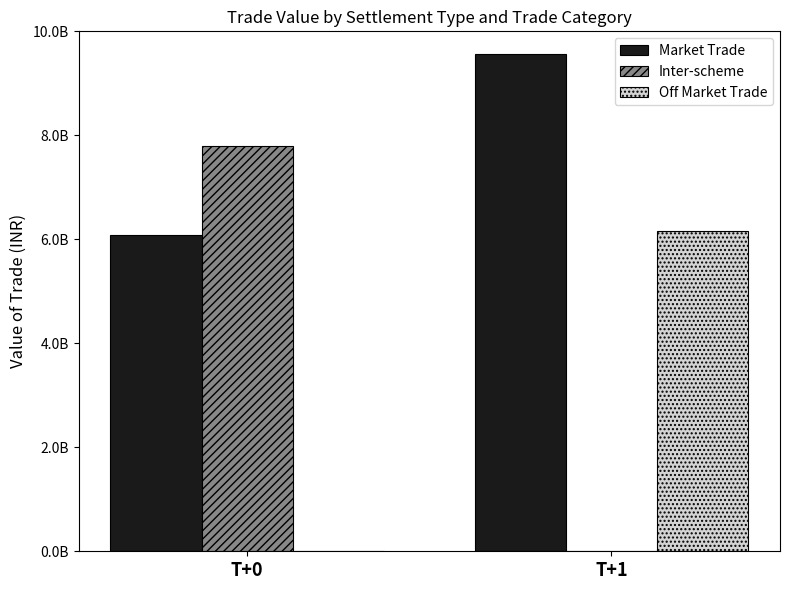

Between T+1 and T+0, which is larger?

T+1